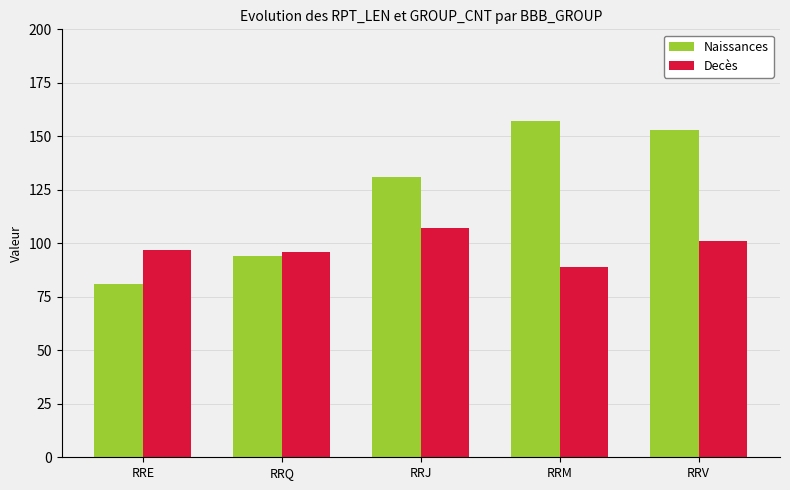

Which category has the highest value in the Naissances series?

RRM